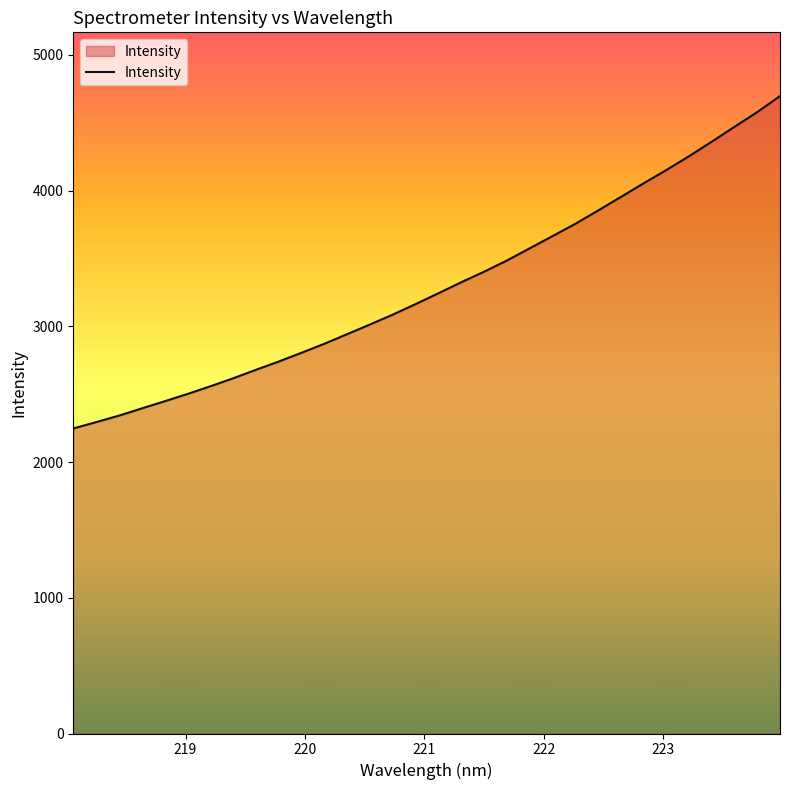

What is the difference between the maximum and minimum values?

2448.7